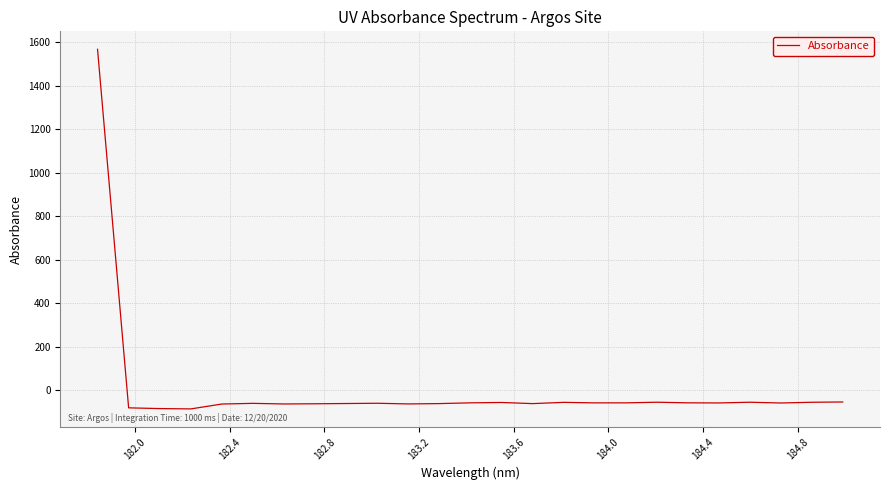

What is the average value?

3.3